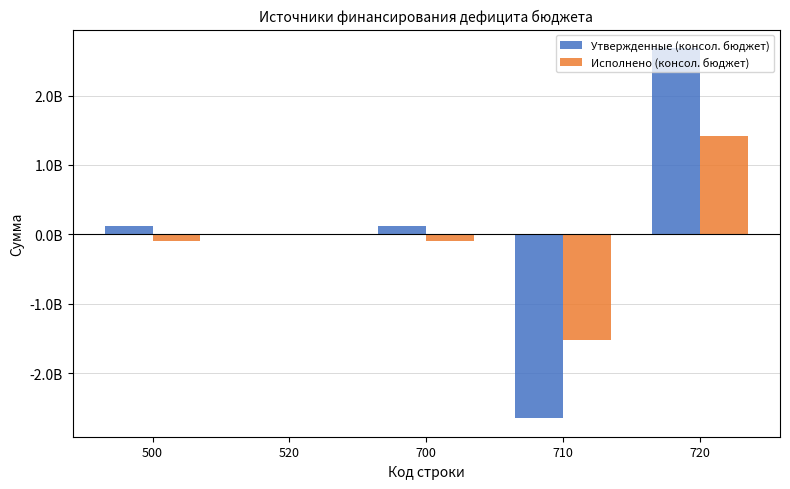

Which series has the largest total across all categories?

Утвержденные (консол. бюджет)